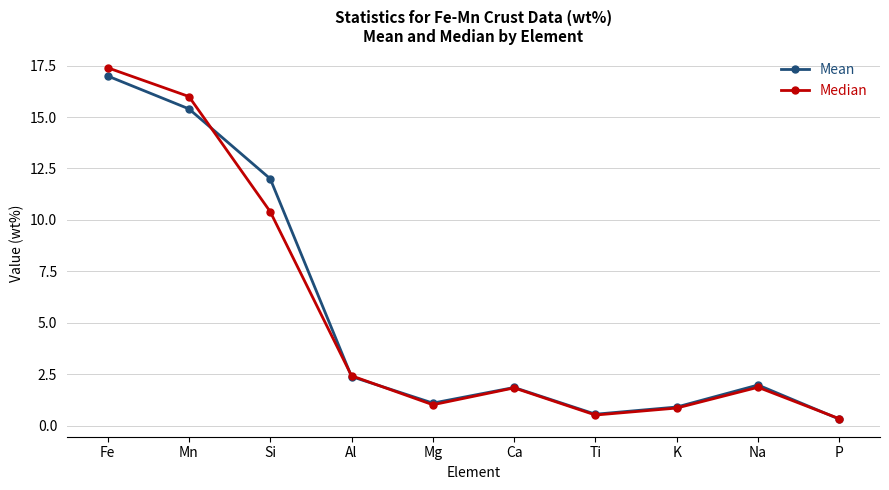

What are all the series names shown in the legend?

Mean, Median